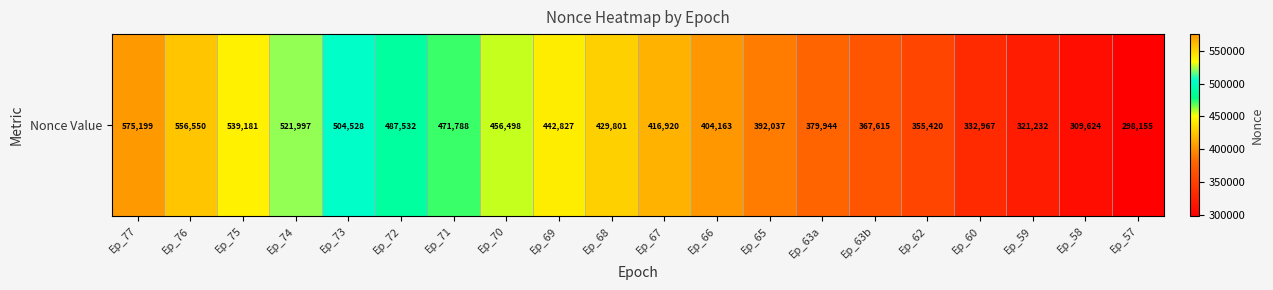

At which label is the value closest to 436677?

Ep_69